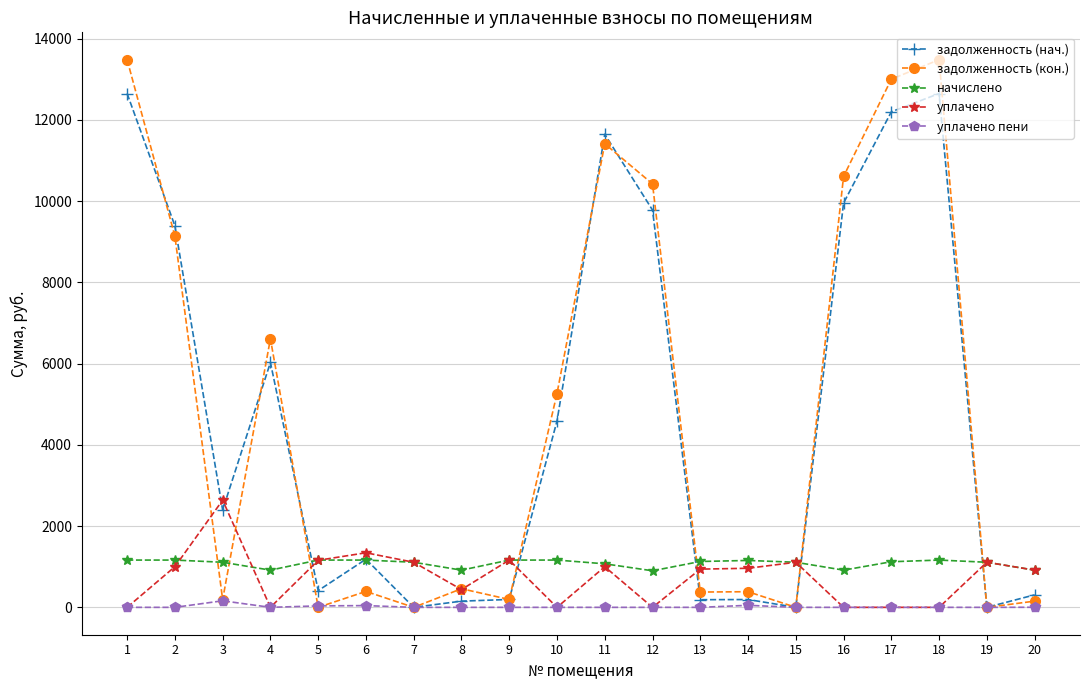

Is the value of уплачено пени at 10 greater than the value of начислено at 15?

No